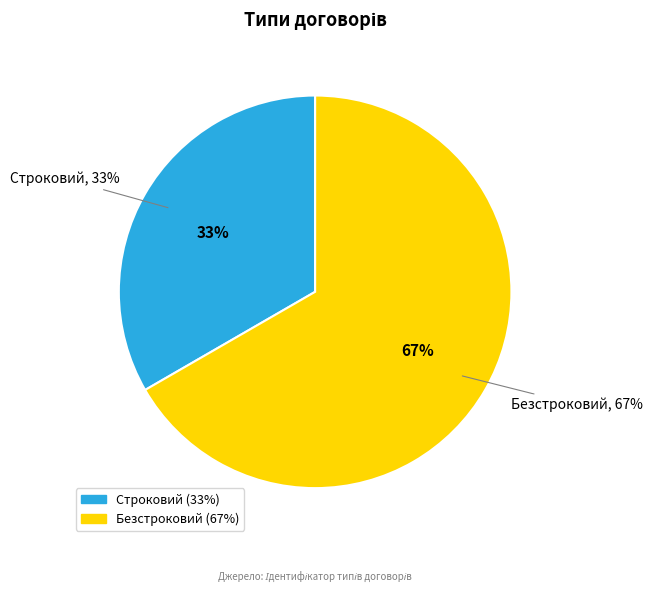

Which has a higher value, Строковий or Безстроковий?

Безстроковий